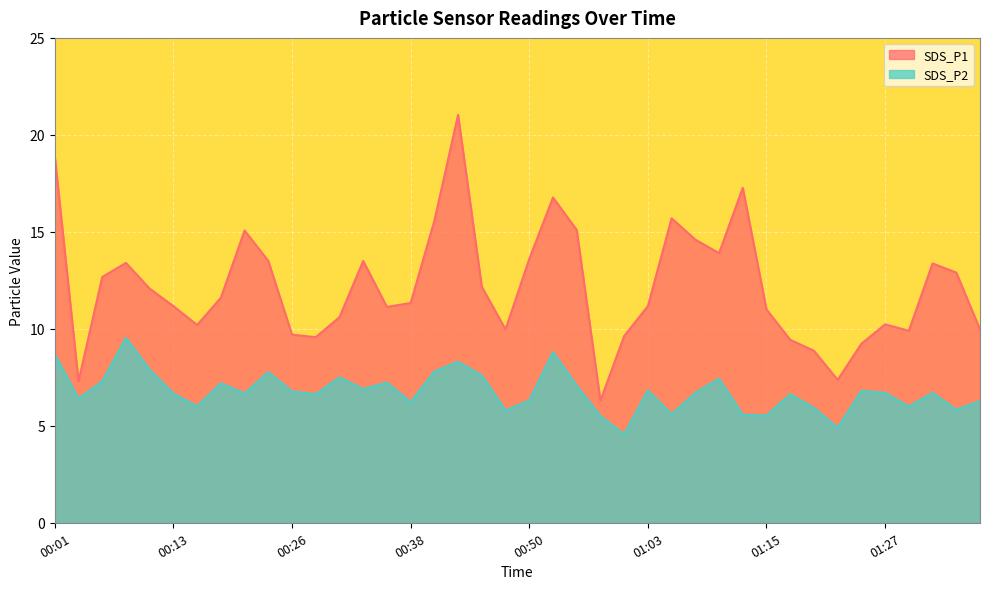

True or false: SDS_P1 has more than 1 points higher than both neighbors.

True